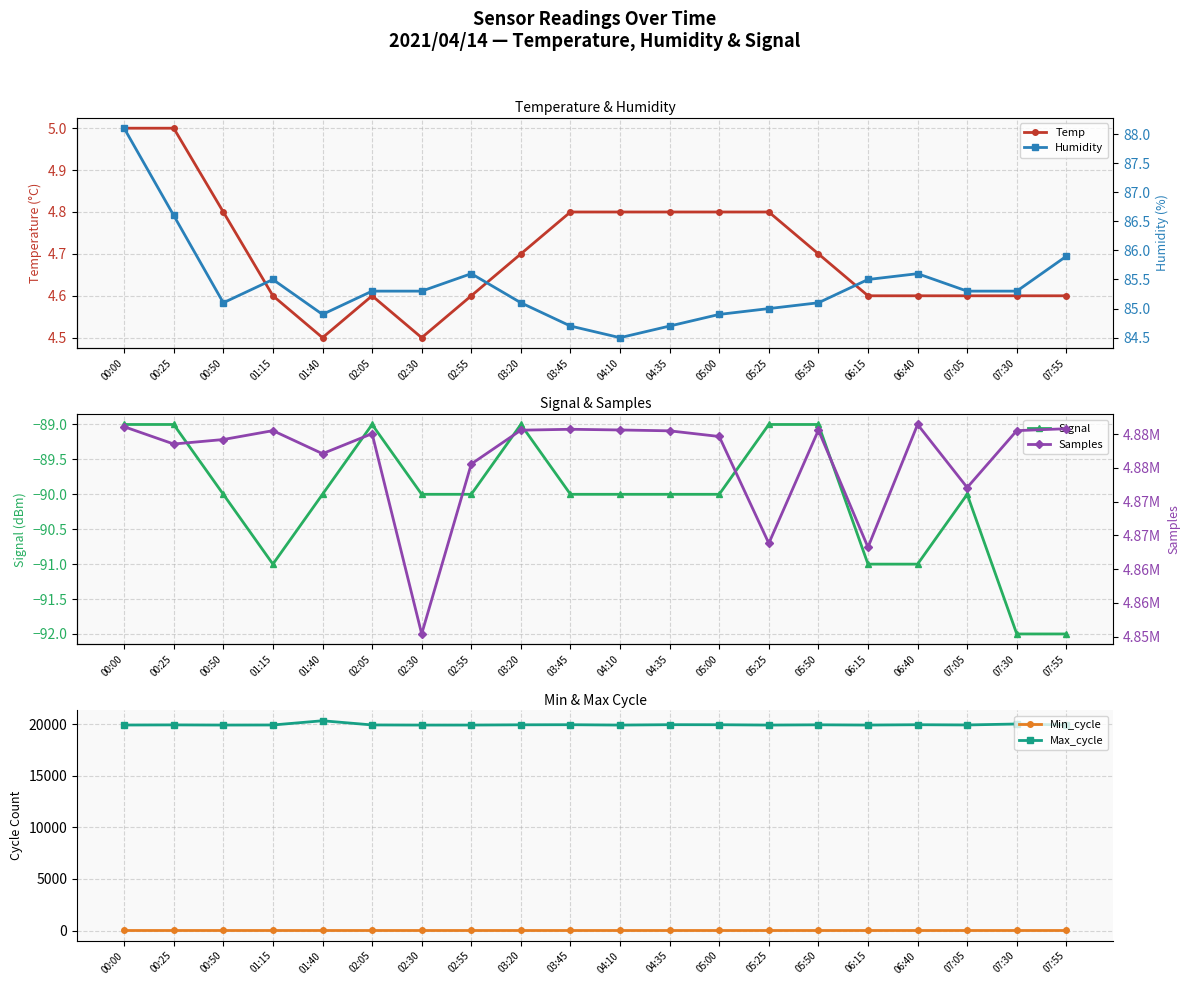

True or false: Max_cycle has a value of 19912.0 at 06:15.

True